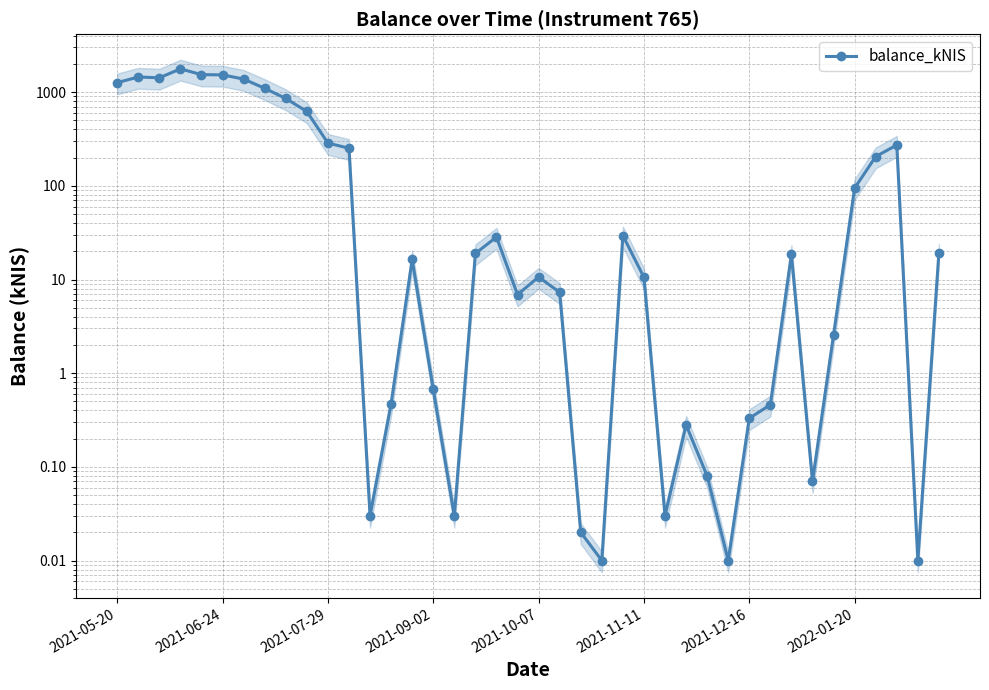

What is the difference between the values at 9 and 20?

611.6